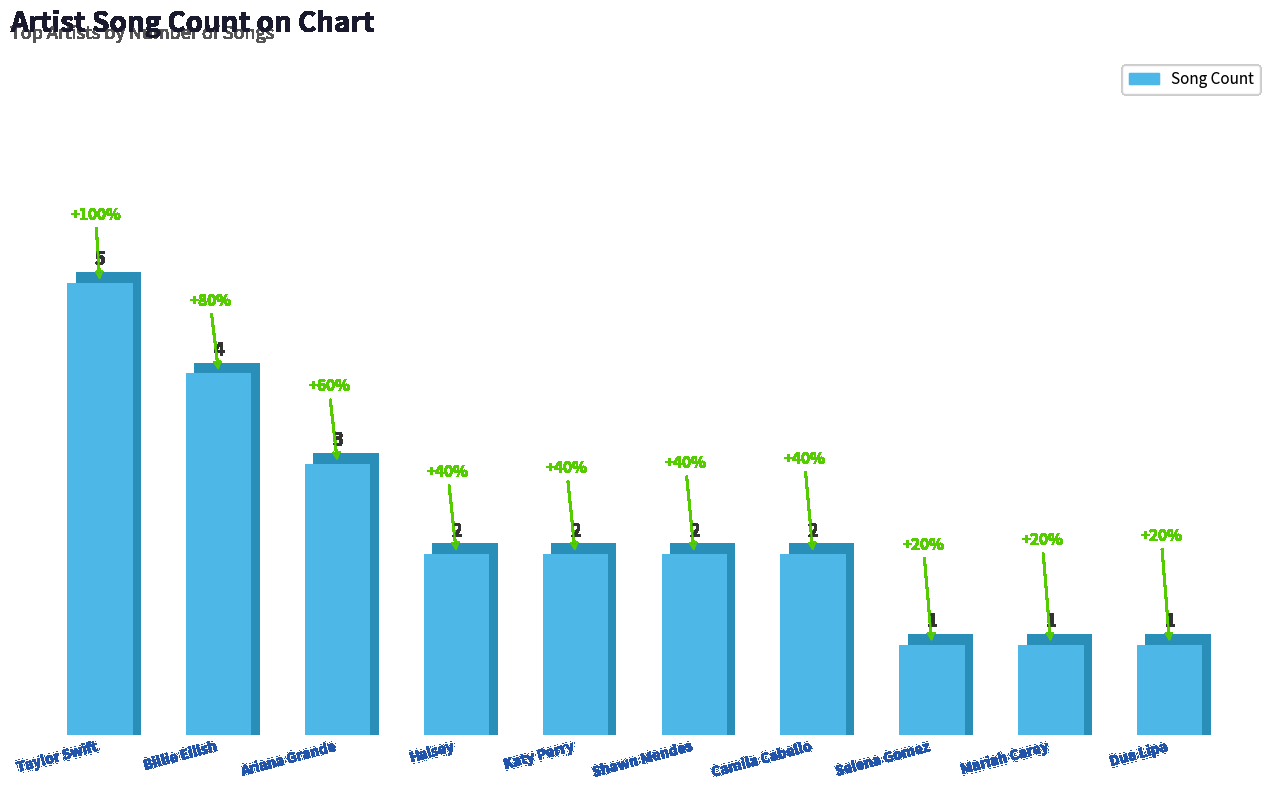

What is the minimum value shown in the chart?

1